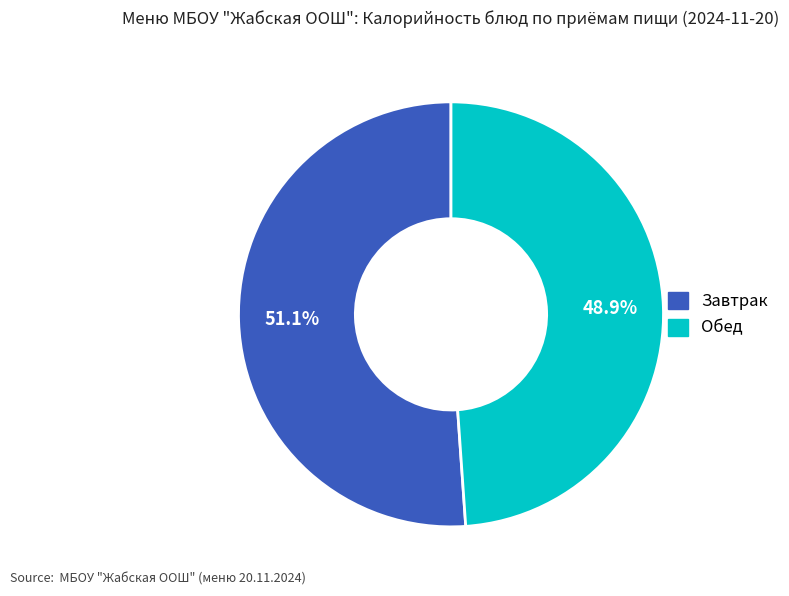

Does any single category account for the majority?

Yes